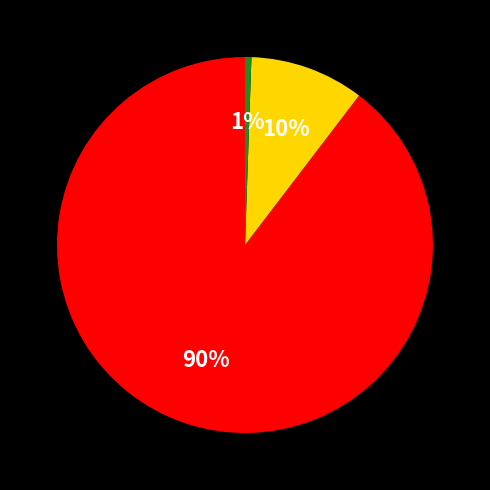

Is there a majority slice in this chart?

Yes